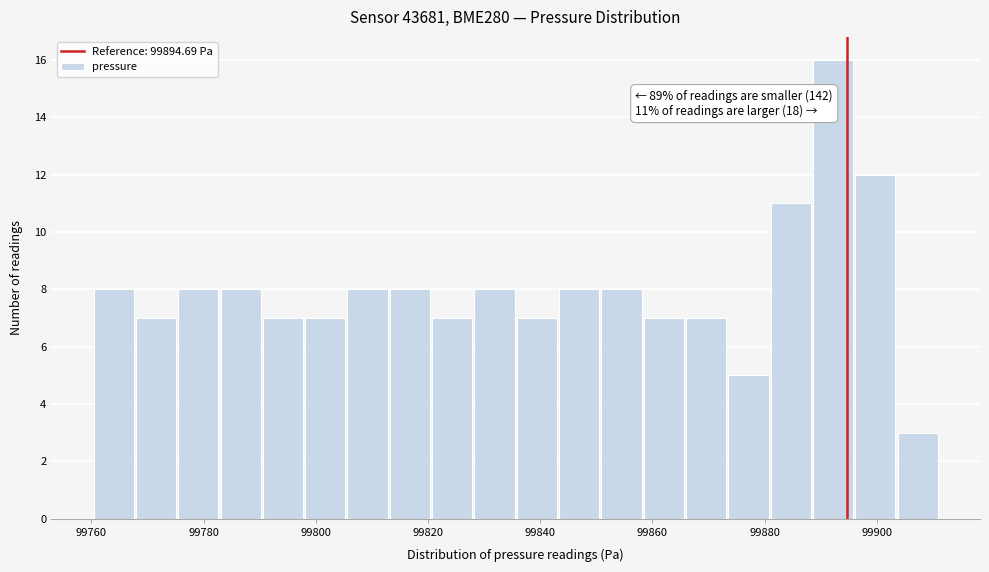

Around what value on the x-axis is the tallest bar? Give the approximate position of its centre, as read against the axis.

99892